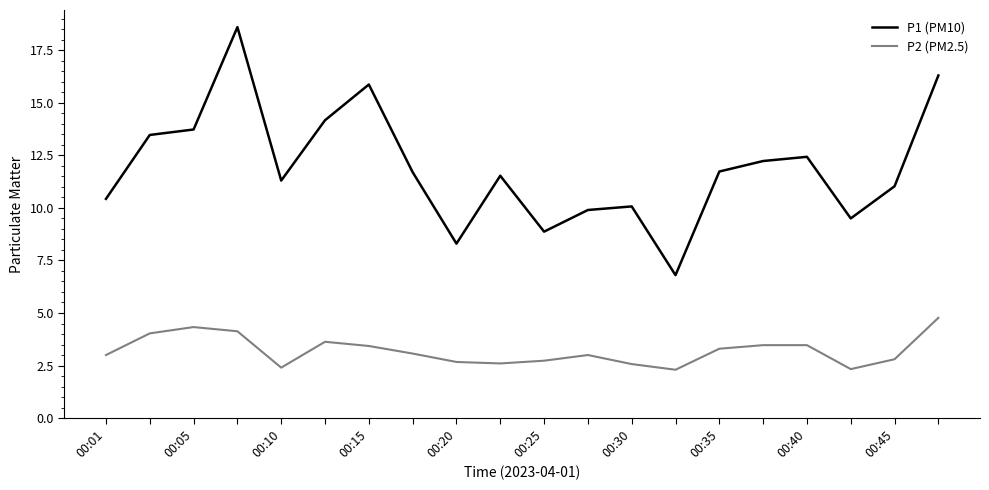

Which series has the largest range (max minus min)?

P1 (PM10)